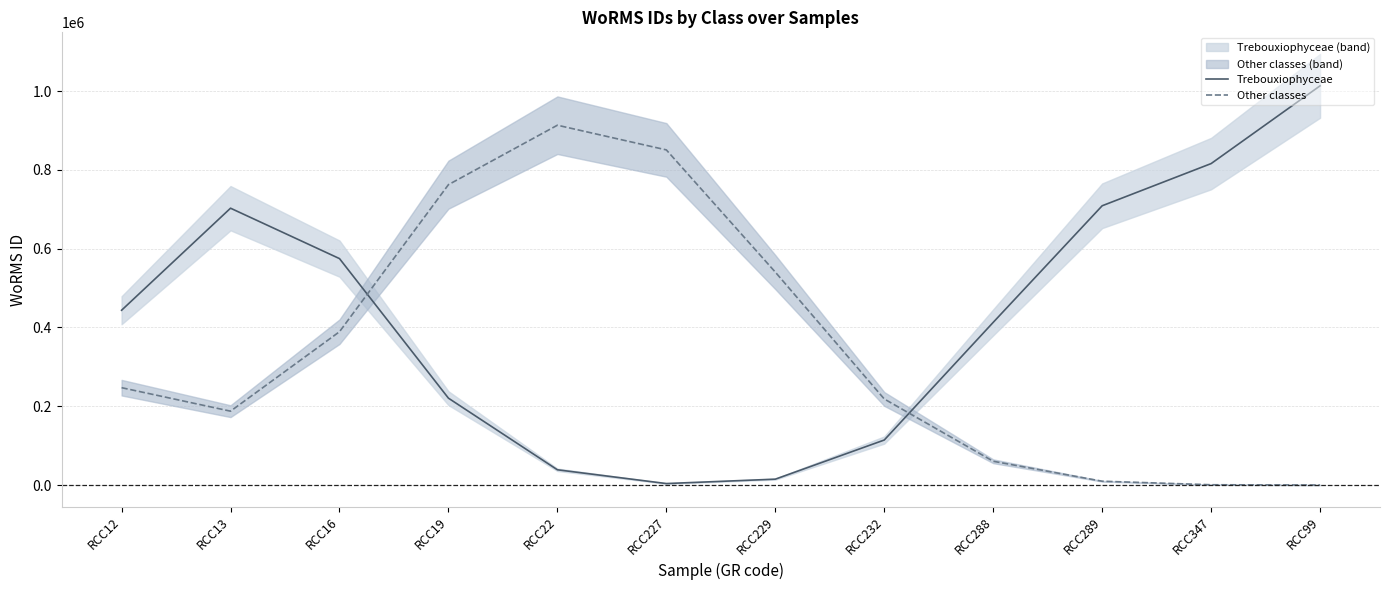

Which category has the lowest value in the Other classes series?

RCC99